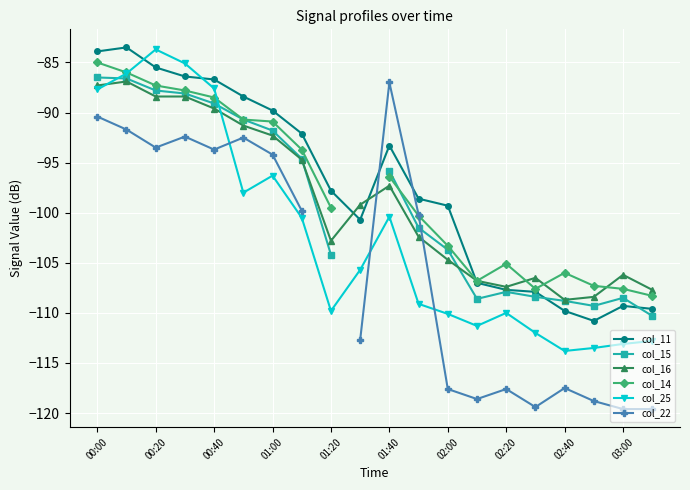

How many data points in col_14 are less than -108?

1